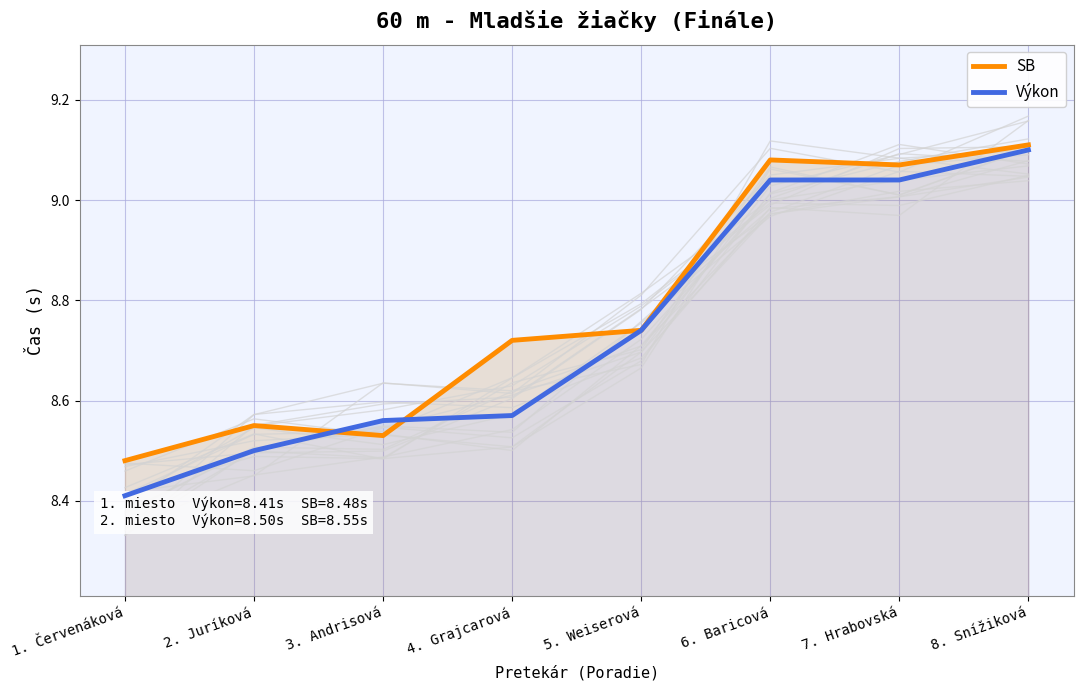

Rank the series by their average value, from lowest to highest.

Výkon, SB